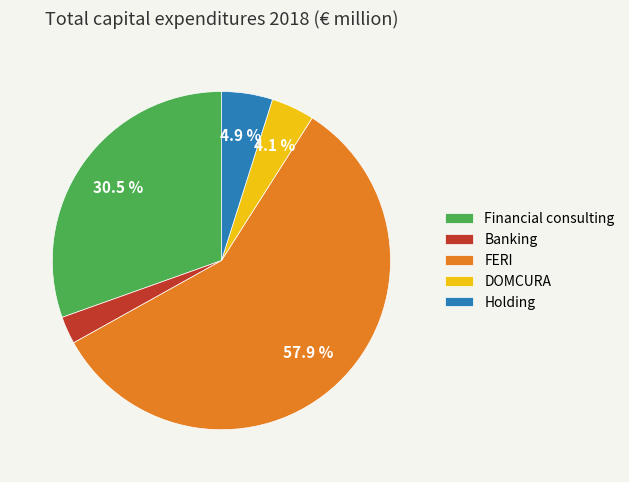

To the nearest percent, what portion does DOMCURA represent?

4%